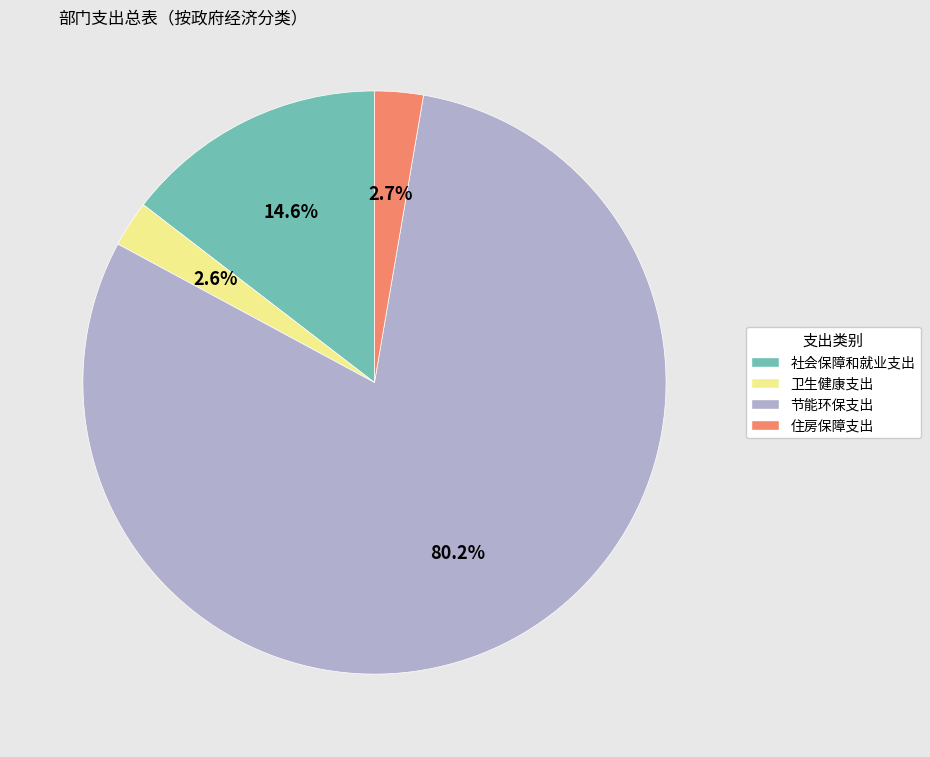

What percentage do 住房保障支出 and 卫生健康支出 together represent?

5.3%